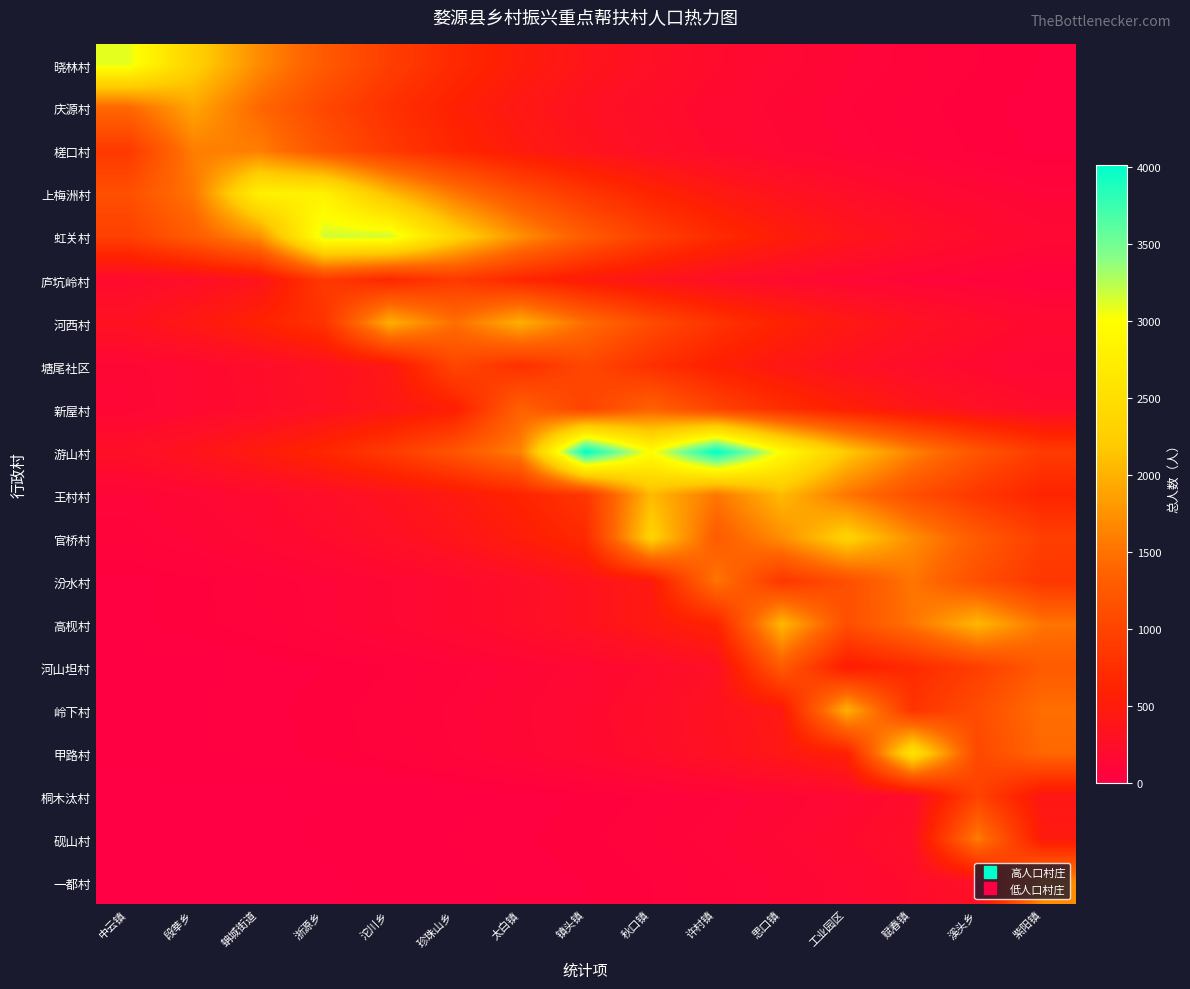

At how many categories does at least one series exceed 3005?

5